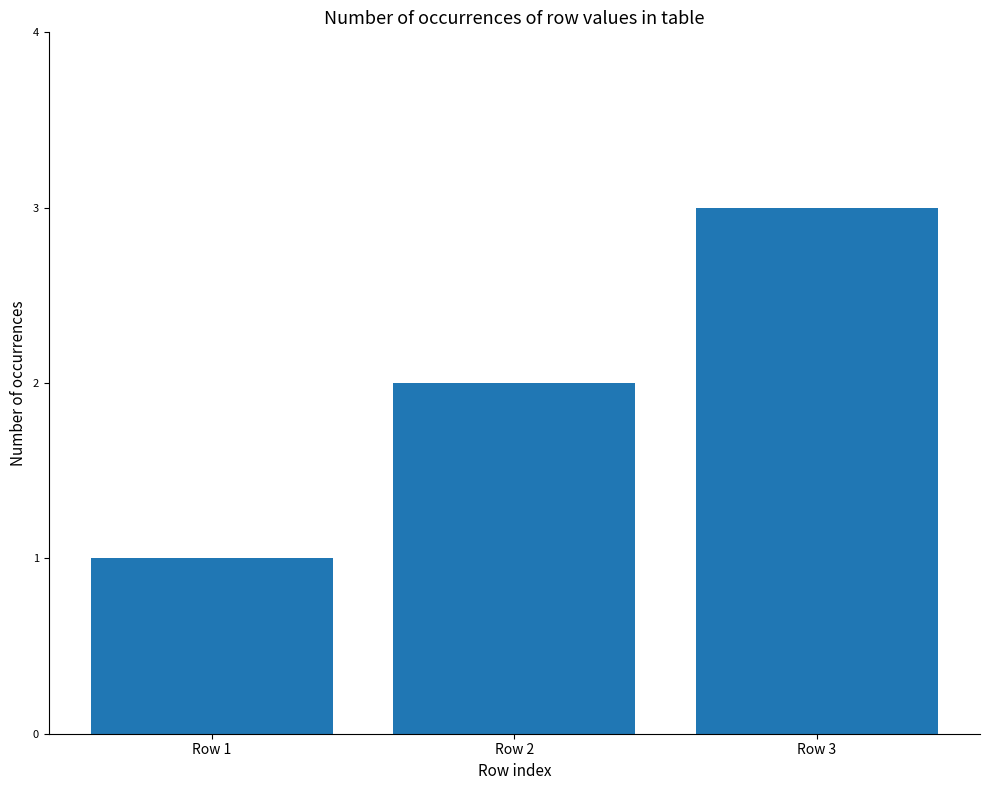

At which category does the chart reach its peak across all series?

Row 3